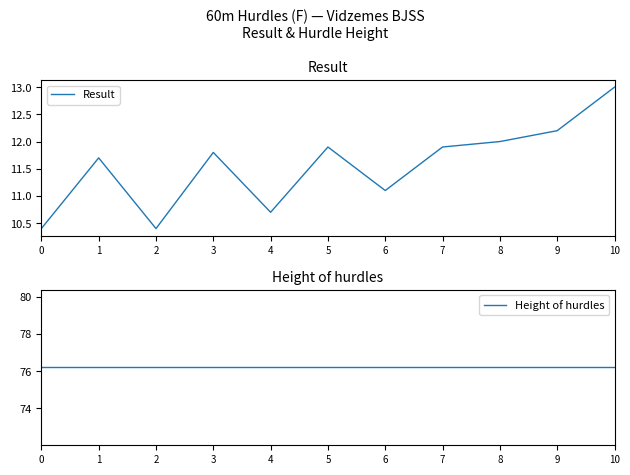

What is the value of the Height of hurdles point at the 5th from the left?

76.2